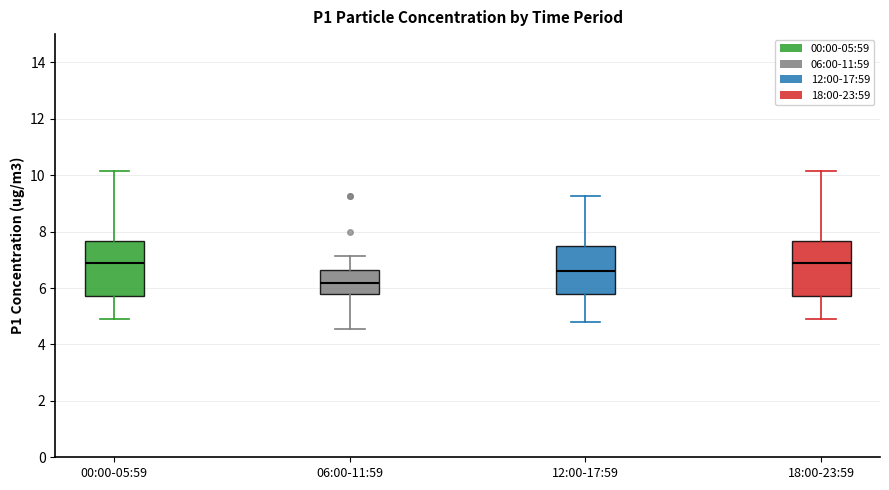

Reading left to right, transcribe this box plot: for each box, give where its median line is, the range the box spans, and where its two whiskers end, as read against the y-axis. The values are not printed on the chart, so give them approximately, as read against the axis.

00:00-05:59: median 6.8, box 5.8 to 7.6, whiskers 5.0 to 10.2
06:00-11:59: median 6.2, box 5.8 to 6.6, whiskers 4.6 to 7.2
12:00-17:59: median 6.6, box 5.8 to 7.6, whiskers 4.8 to 9.2
18:00-23:59: median 6.8, box 5.8 to 7.6, whiskers 5.0 to 10.2